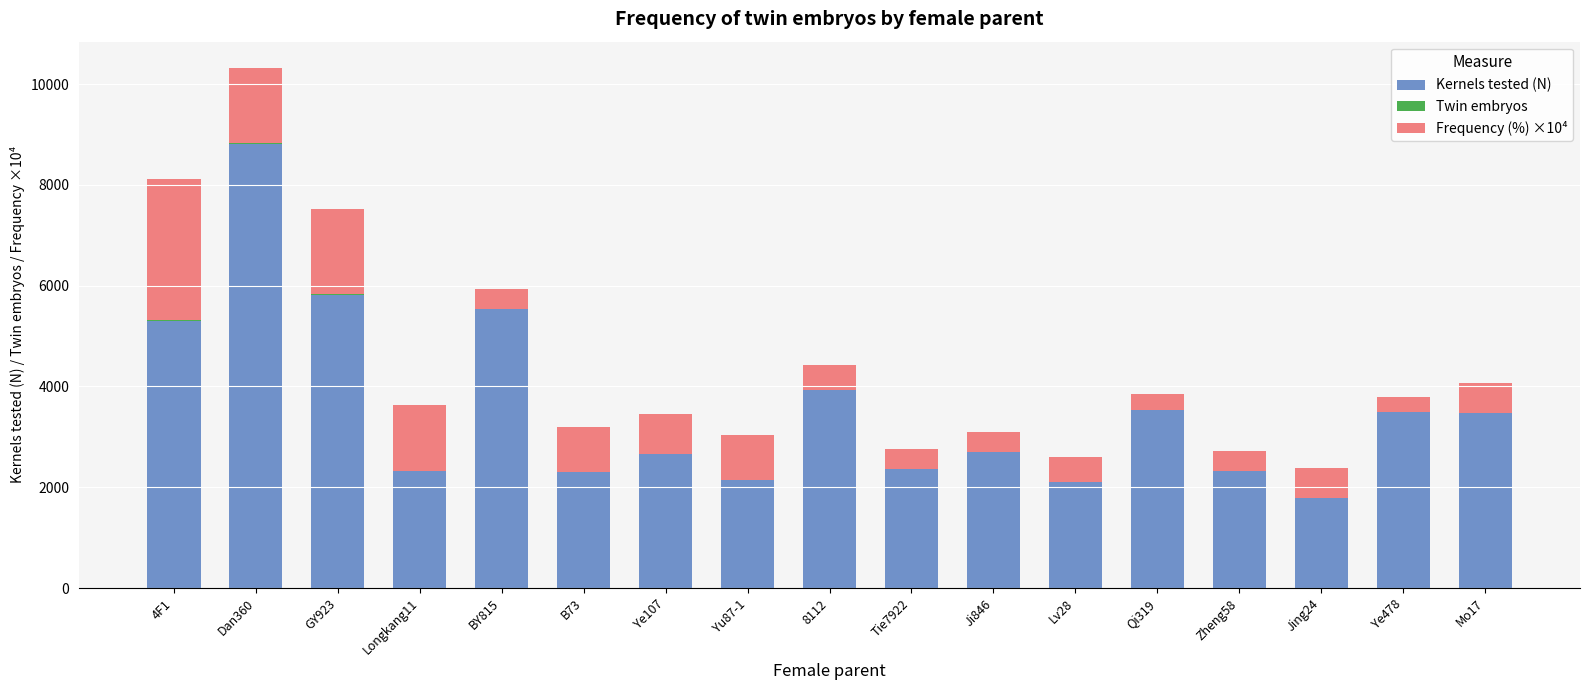

Which category has the highest value in the Kernels tested (N) series?

Dan360